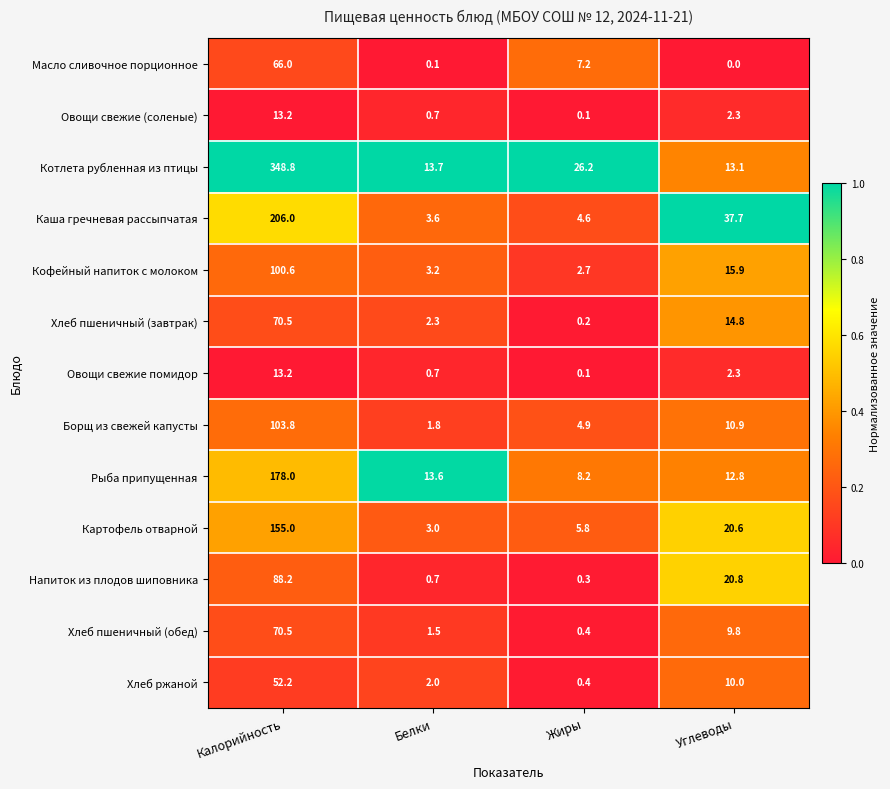

Which series has the largest range (max minus min)?

Котлета рубленная из птицы